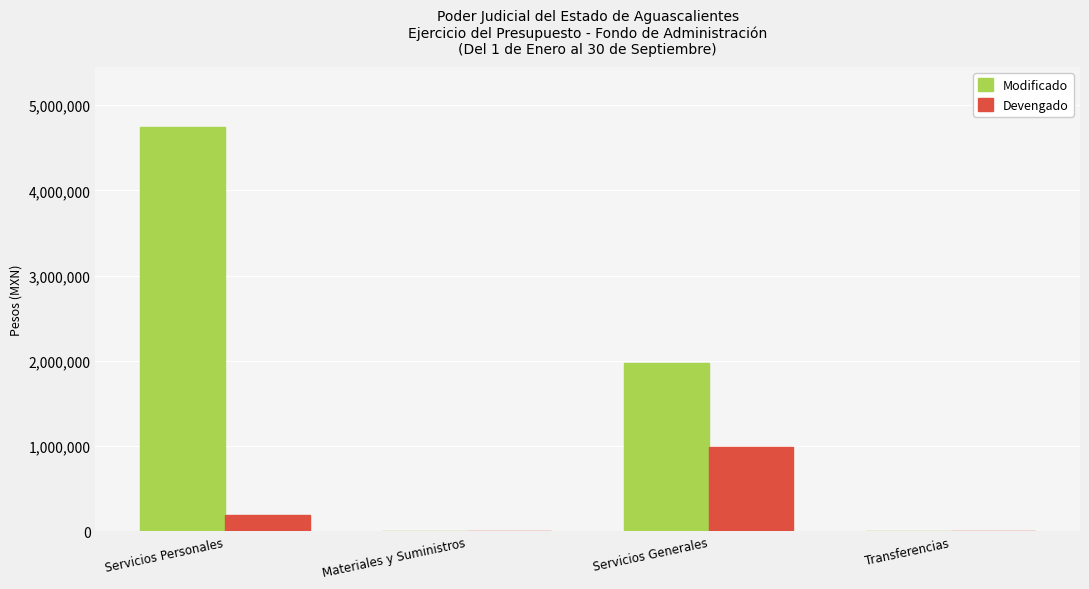

Is it true that Devengado equals 0 at Transferencias?

True